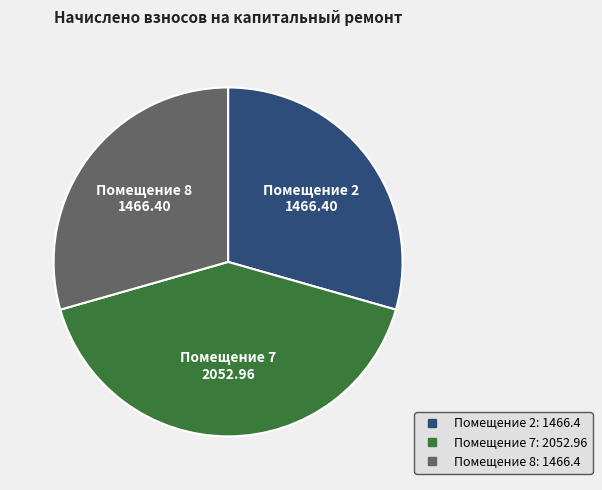

How many slices are in this pie chart?

3